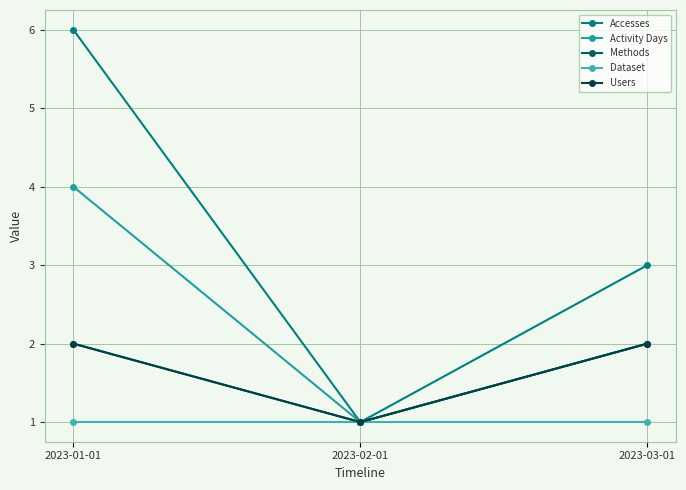

The value of Dataset at 2023-03-01 is 0. True or false?

False